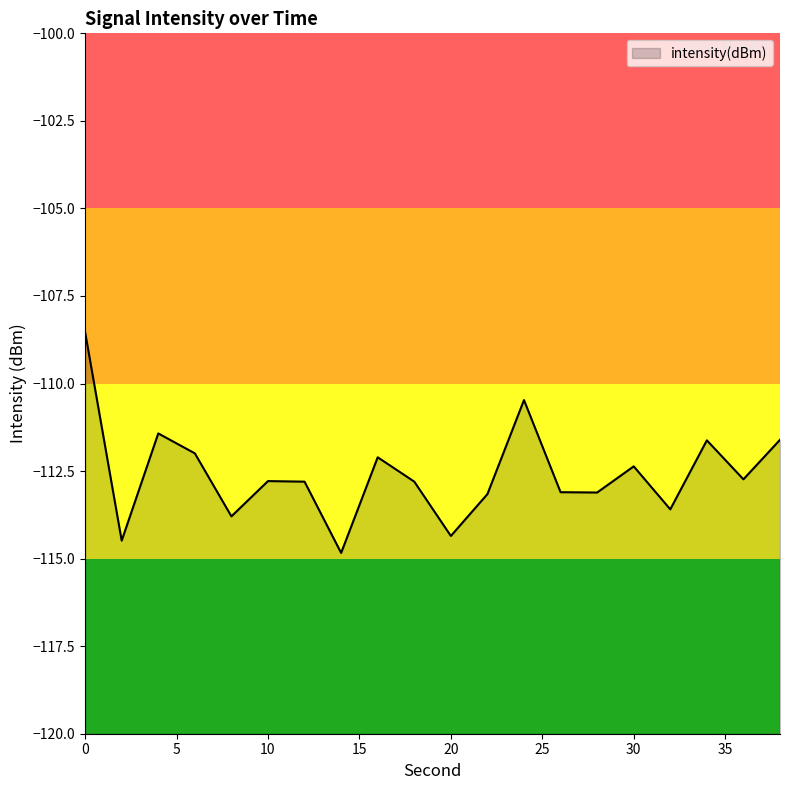

How many interior local valleys (lower than both neighbors) does the data have?

7